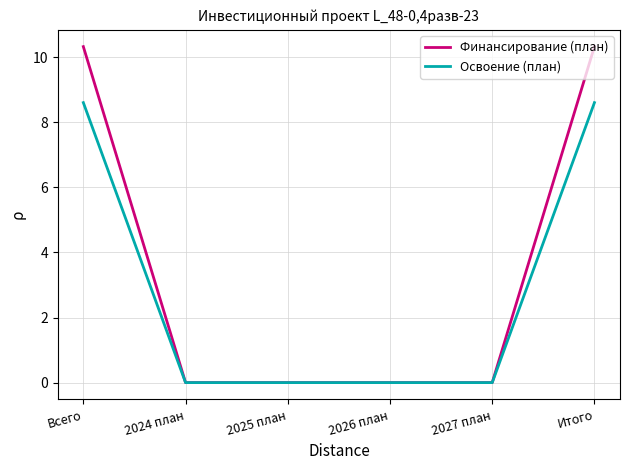

List the series in order of their peak value, lowest first.

Освоение (план), Финансирование (план)